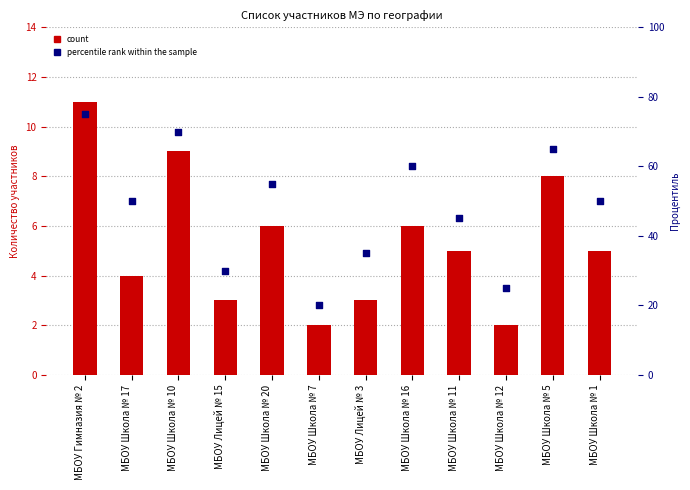

Which series reaches the maximum Y coordinate?

percentile rank within the sample